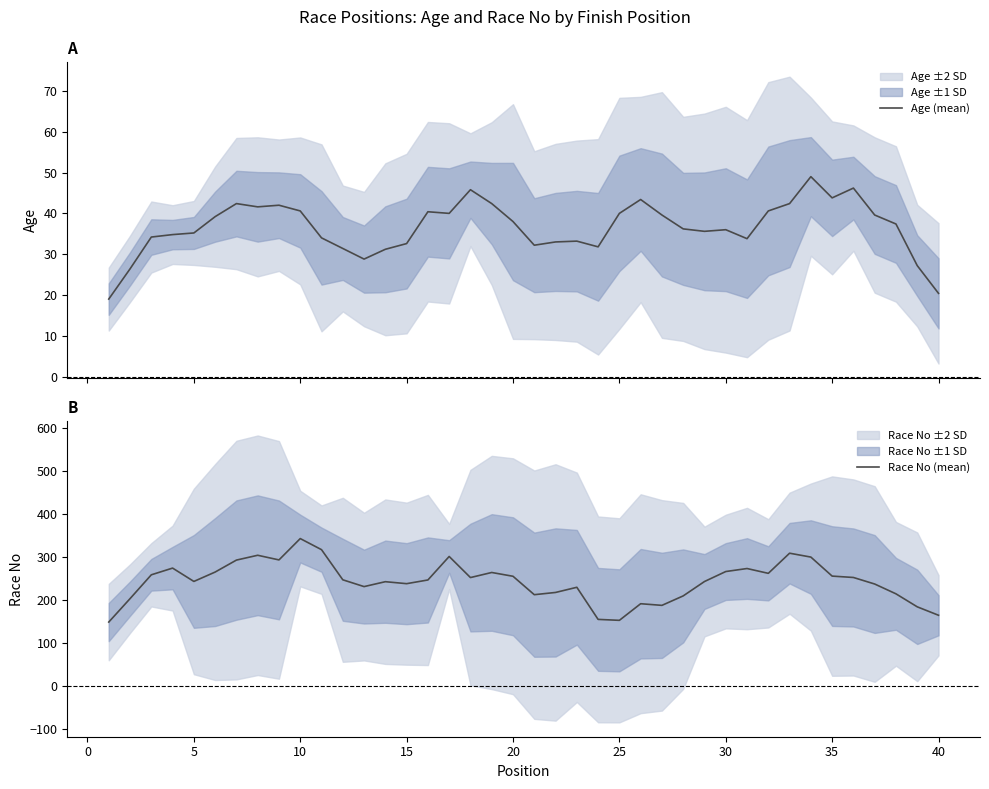

True or false: Race No (mean) and Age (mean) intersect in this chart.

False